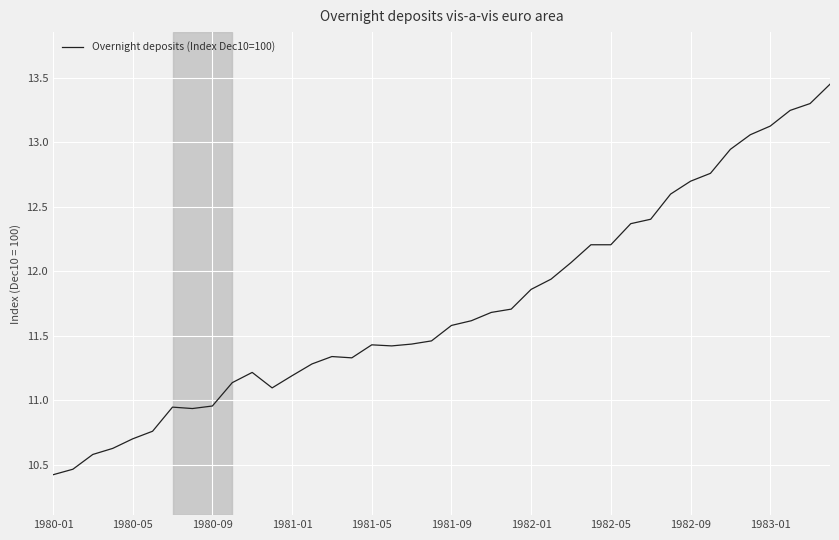

What is the difference between the maximum and minimum values?

3.0